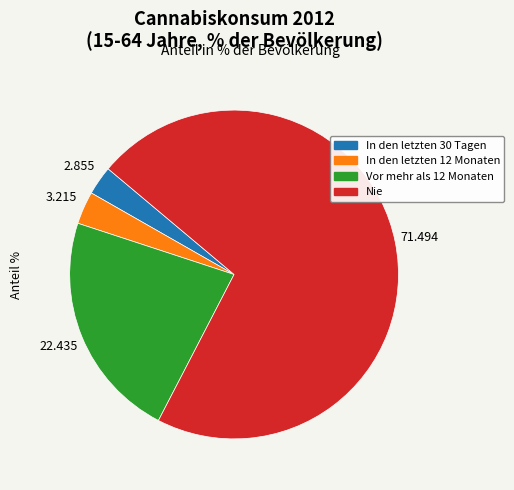

Which has a higher value, In den letzten 30 Tagen or Nie?

Nie